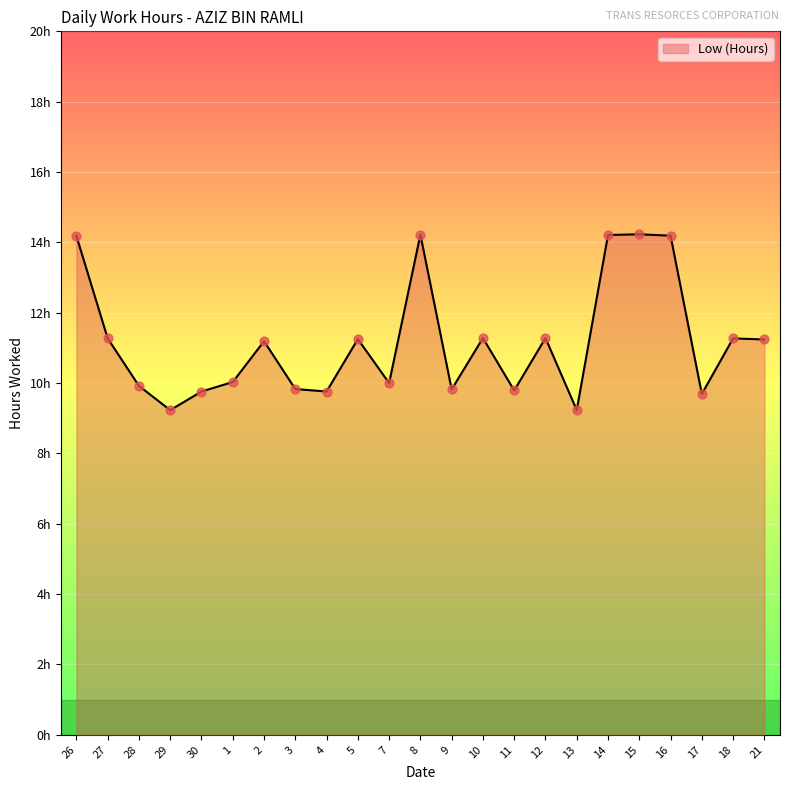

What is the change in value from 28 to 10?

+1.4